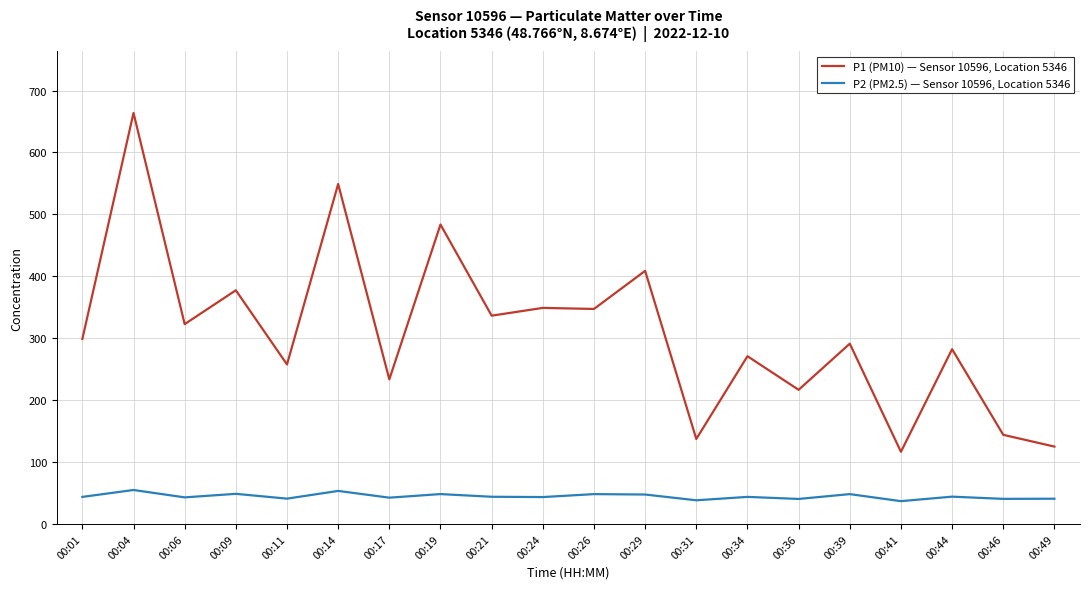

How many values in the P1 (PM10) — Sensor 10596, Location 5346 series exceed 298?

10